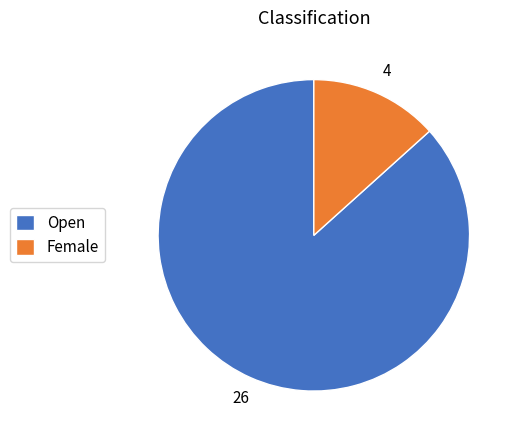

Is there any slice that represents more than half of the pie?

Yes